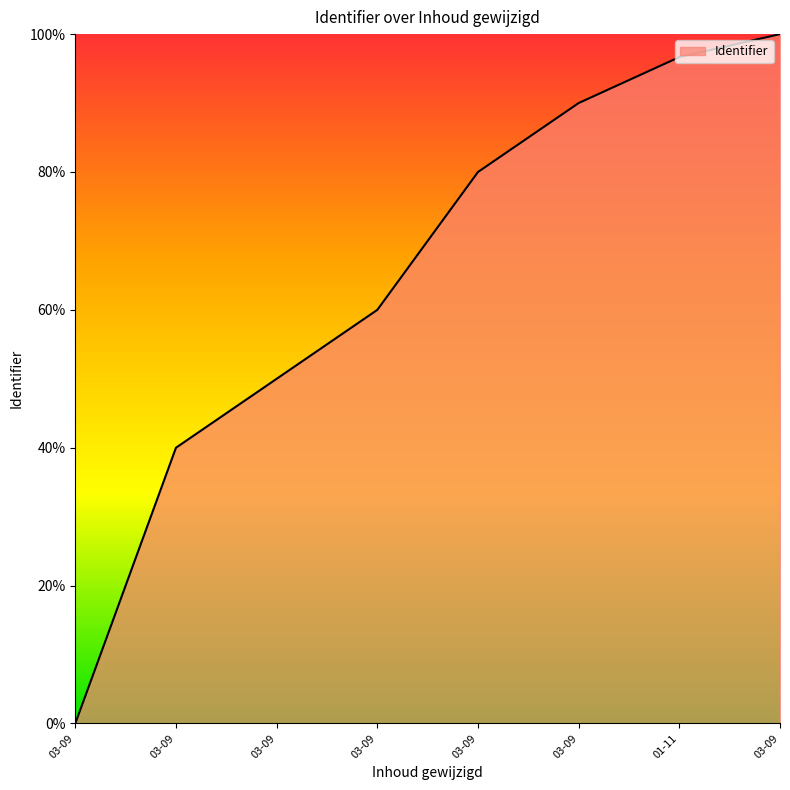

What is the label of the 8th point from the left?

03-09